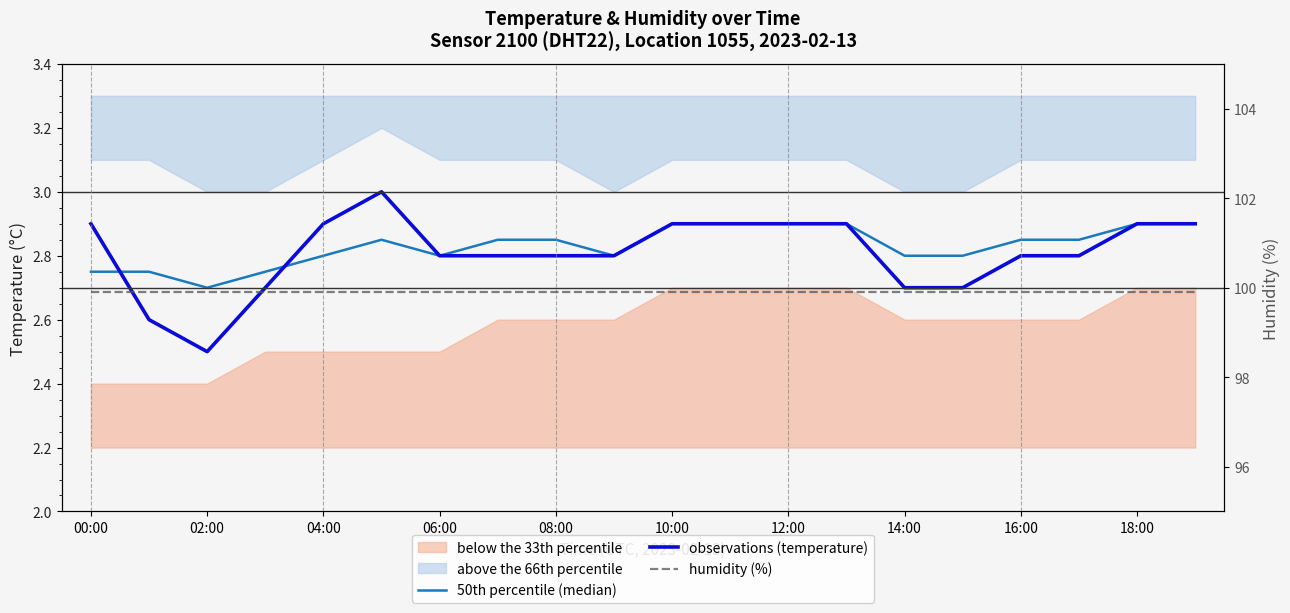

Reading left to right, extract all data points from this chart.

50th percentile (median): 2.8	2.8	2.7	2.8	2.8	2.9	2.8	2.9	2.9	2.8	2.9	2.9	2.9	2.9	2.8	2.8	2.9	2.9	2.9	2.9
observations (temperature): 2.9	2.6	2.5	2.7	2.9	3.0	2.8	2.8	2.8	2.8	2.9	2.9	2.9	2.9	2.7	2.7	2.8	2.8	2.9	2.9
humidity (%): 99.9	99.9	99.9	99.9	99.9	99.9	99.9	99.9	99.9	99.9	99.9	99.9	99.9	99.9	99.9	99.9	99.9	99.9	99.9	99.9